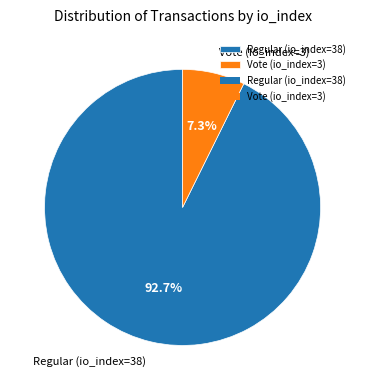

Which has a higher value, Regular (io_index=38) or Vote (io_index=3)?

Regular (io_index=38)